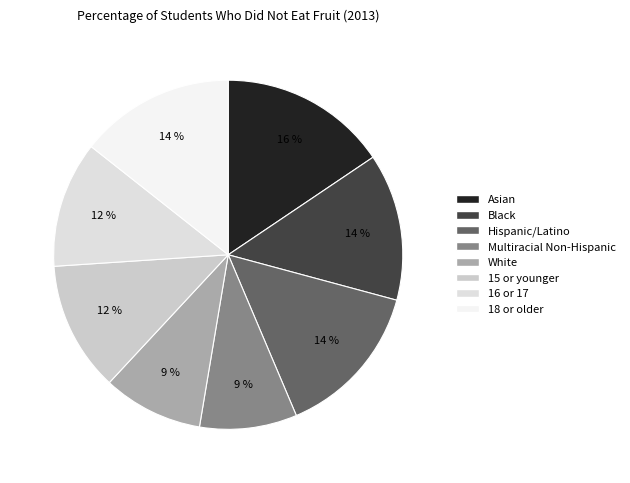

To the nearest percent, what is the difference between the largest and smallest slice percentages?

7%